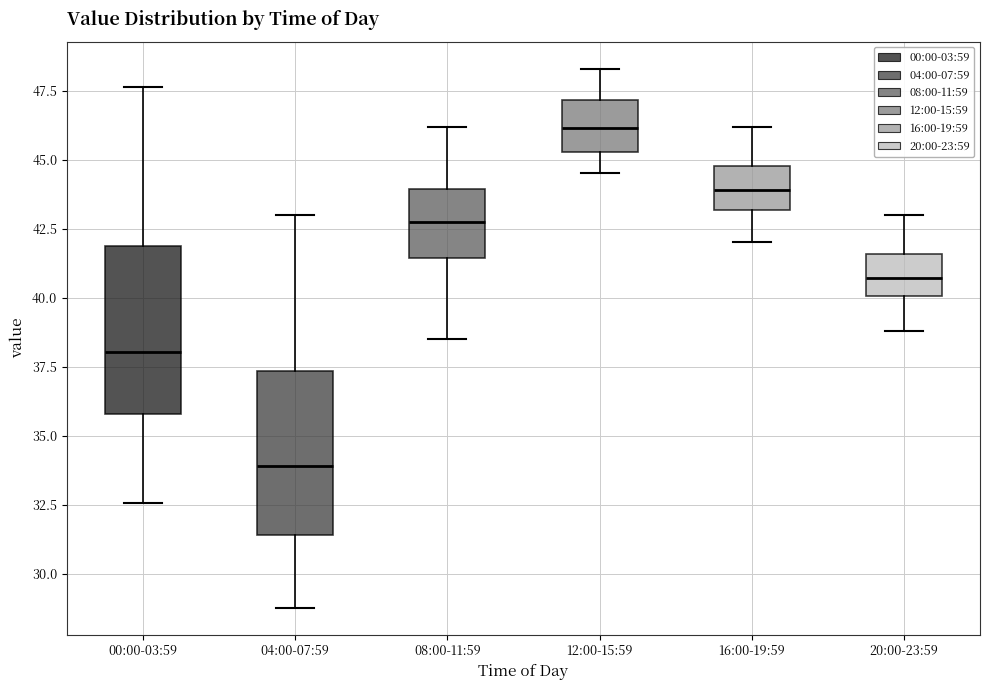

Reading left to right, transcribe this box plot: for each box, give where its median line is, the range the box spans, and where its two whiskers end, as read against the y-axis. The values are not printed on the chart, so give them approximately, as read against the axis.

00:00-03:59: median 38.0, box 36.0 to 42.0, whiskers 32.5 to 47.5
04:00-07:59: median 34.0, box 31.5 to 37.5, whiskers 29.0 to 43.0
08:00-11:59: median 43.0, box 41.5 to 44.0, whiskers 38.5 to 46.0
12:00-15:59: median 46.0, box 45.5 to 47.0, whiskers 44.5 to 48.5
16:00-19:59: median 44.0, box 43.0 to 45.0, whiskers 42.0 to 46.0
20:00-23:59: median 40.5, box 40.0 to 41.5, whiskers 39.0 to 43.0